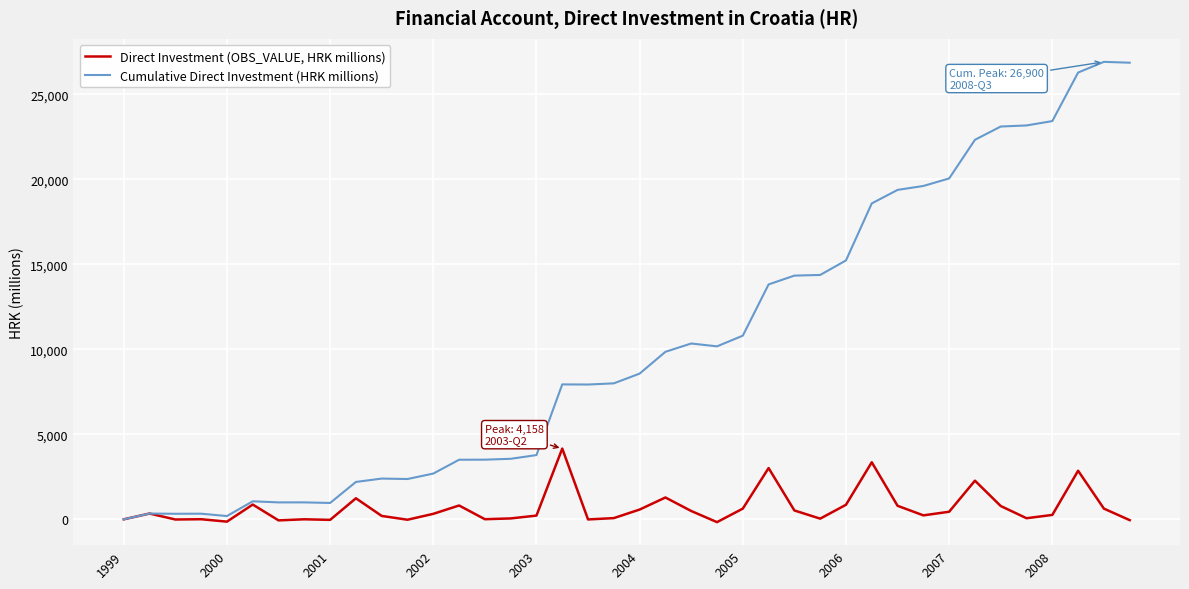

Rank the series by their maximum value, from lowest to highest.

Direct Investment (OBS_VALUE, HRK millions), Cumulative Direct Investment (HRK millions)